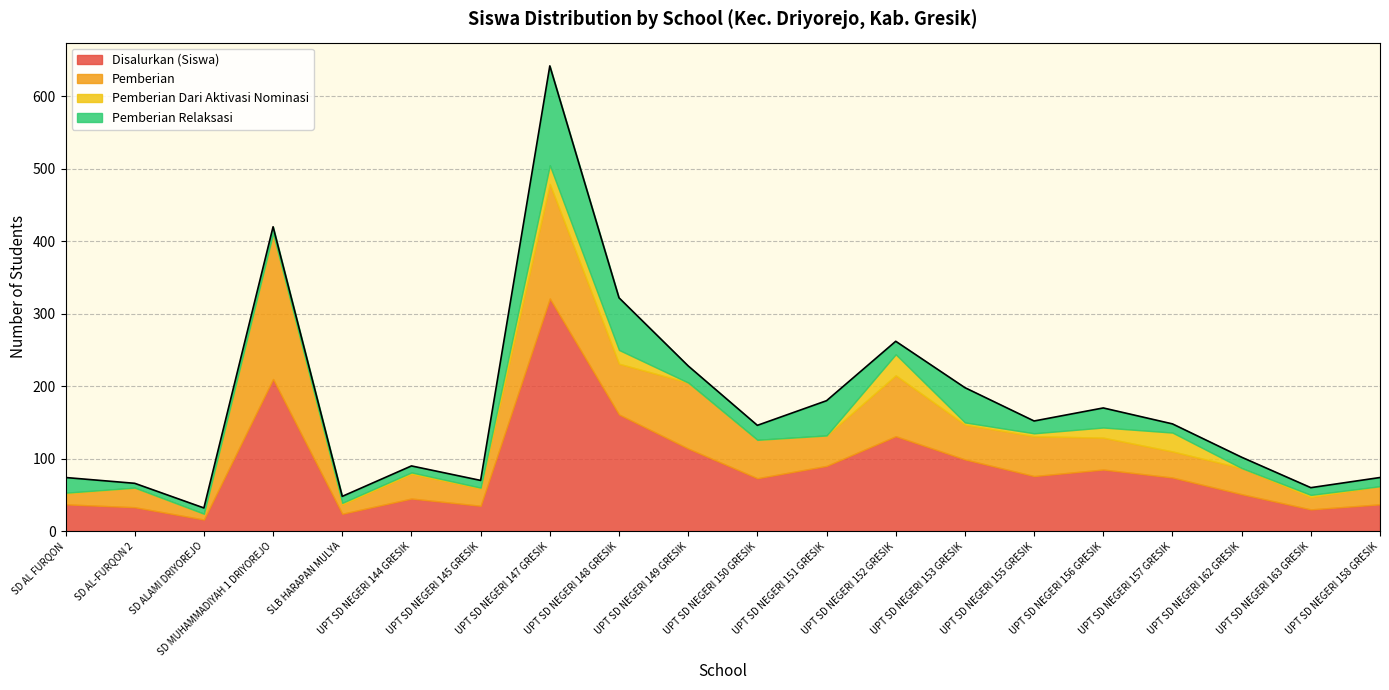

At which category does Disalurkan (Siswa) reach its first local peak?

SD MUHAMMADIYAH 1 DRIYOREJO